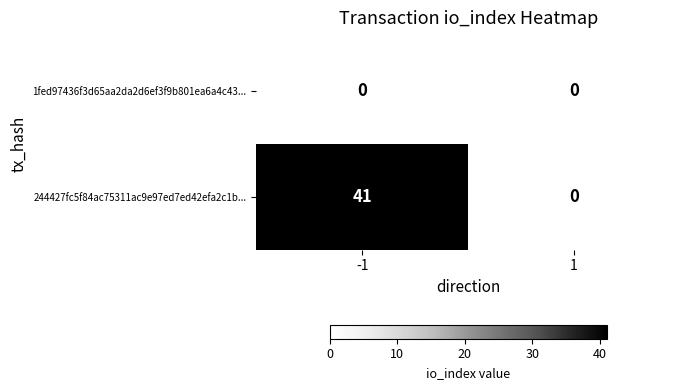

True or false: 1fed97436f3d65aa2da2d6ef3f9b801ea6a4c43... has a value of 0 at 1.

True